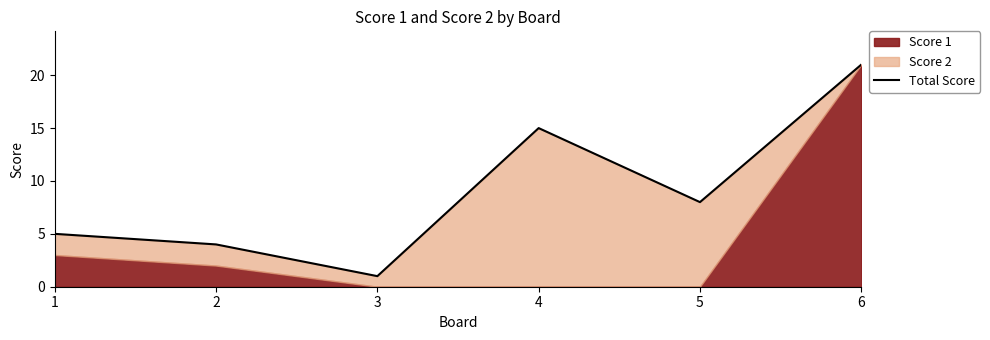

Which category has the highest value across all series?

6